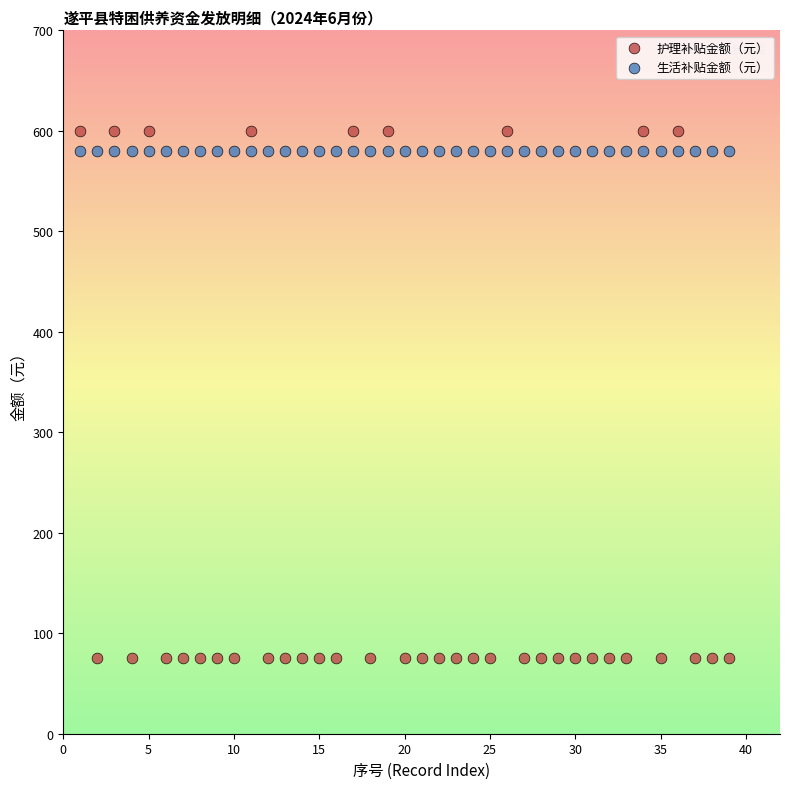

Which series reaches the minimum Y coordinate?

护理补贴金额（元）